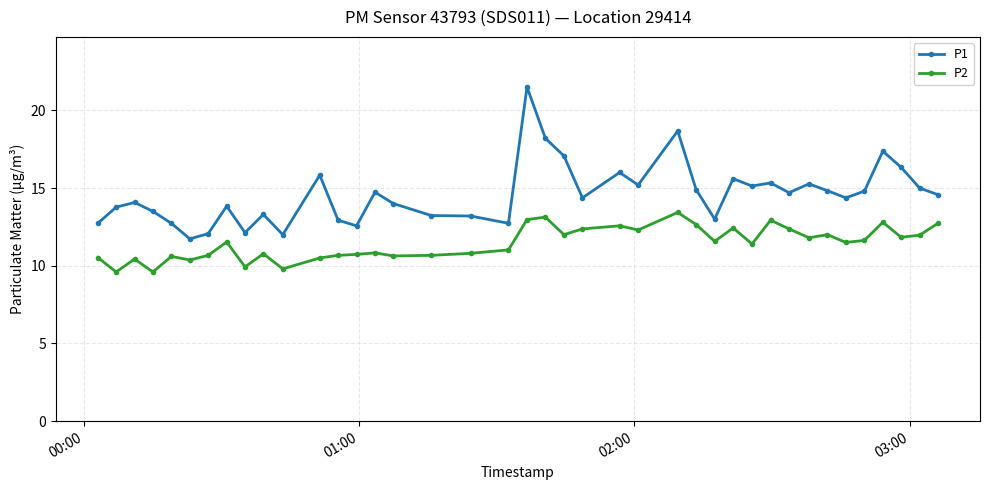

Count the number of categories in the chart.

40